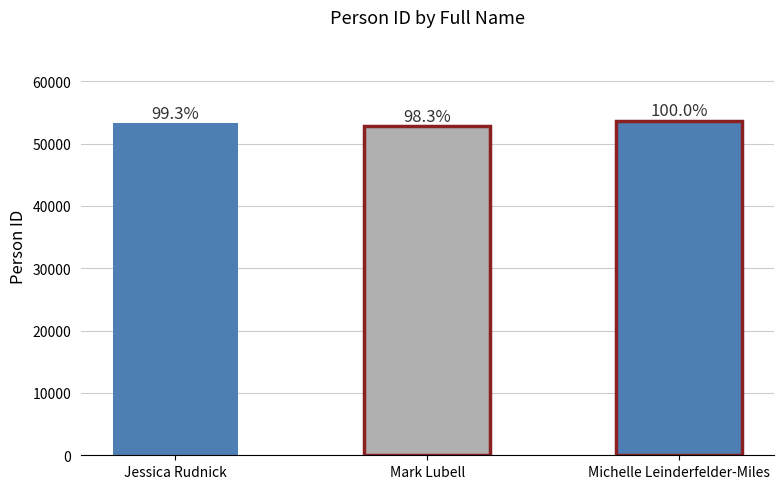

Where is the data nearest to the value 53241?

Jessica Rudnick